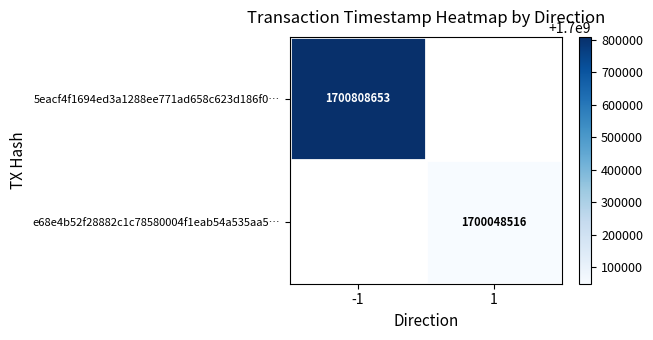

At how many categories does at least one series exceed 1700060507?

1